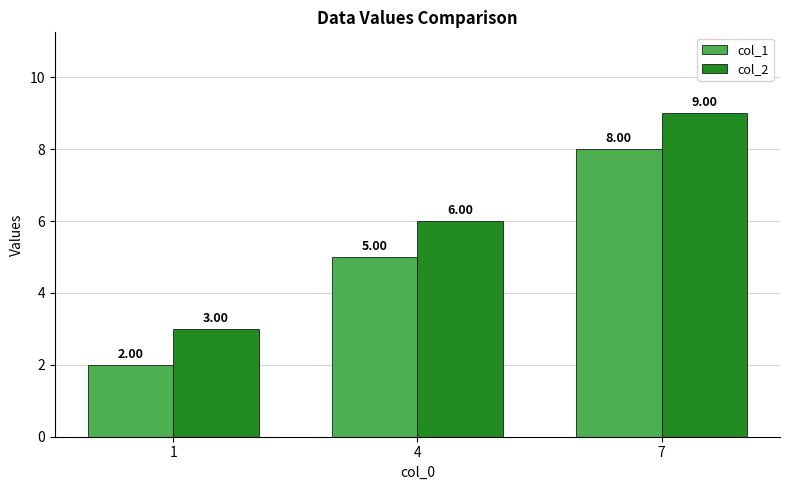

What is the difference between the second highest and minimum values in the col_1 series?

3